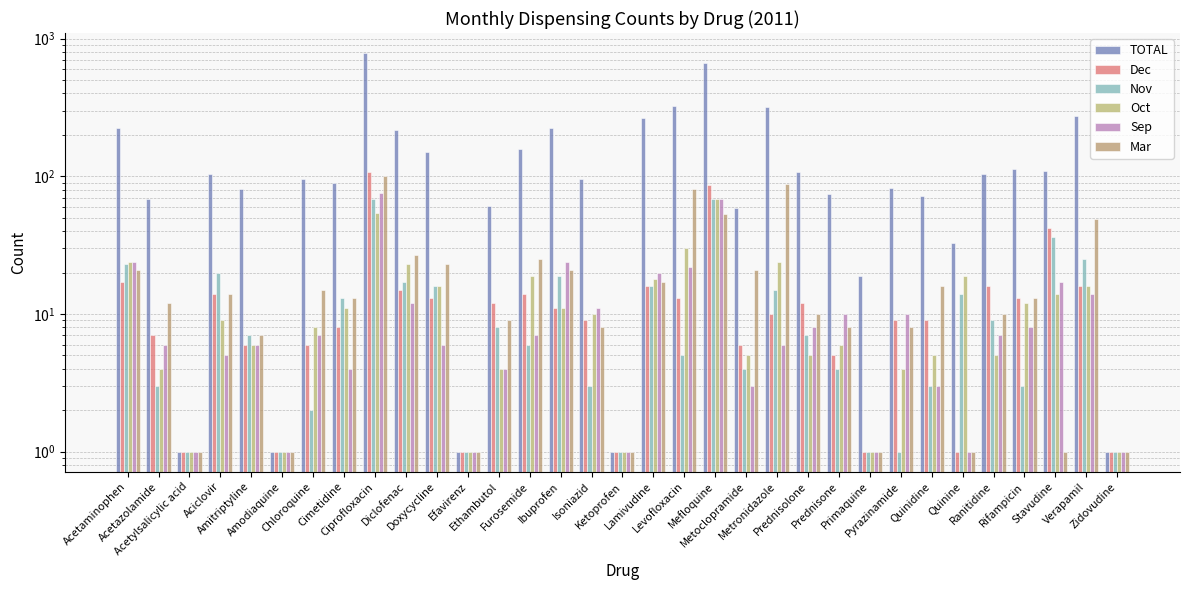

What is the difference between the second highest and second lowest values in the Nov series?

68